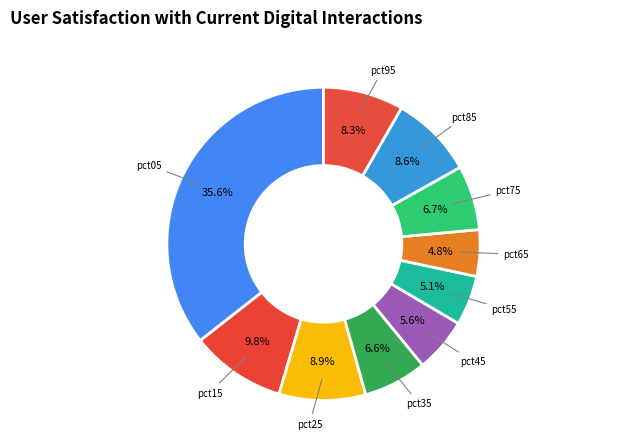

Which has a higher value, pct75 or pct65?

pct75